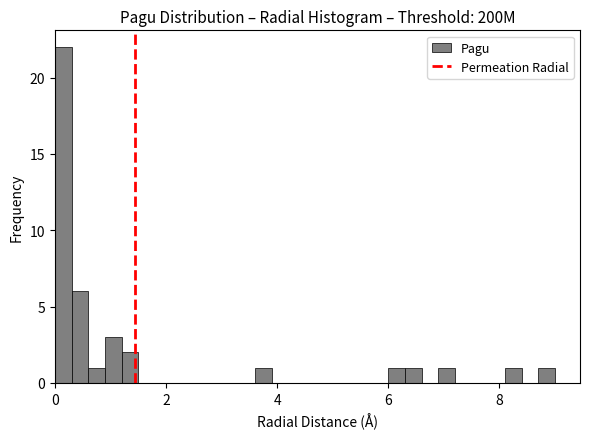

Read against the x-axis, roughly where is the centre of the tallest bar?

0.2